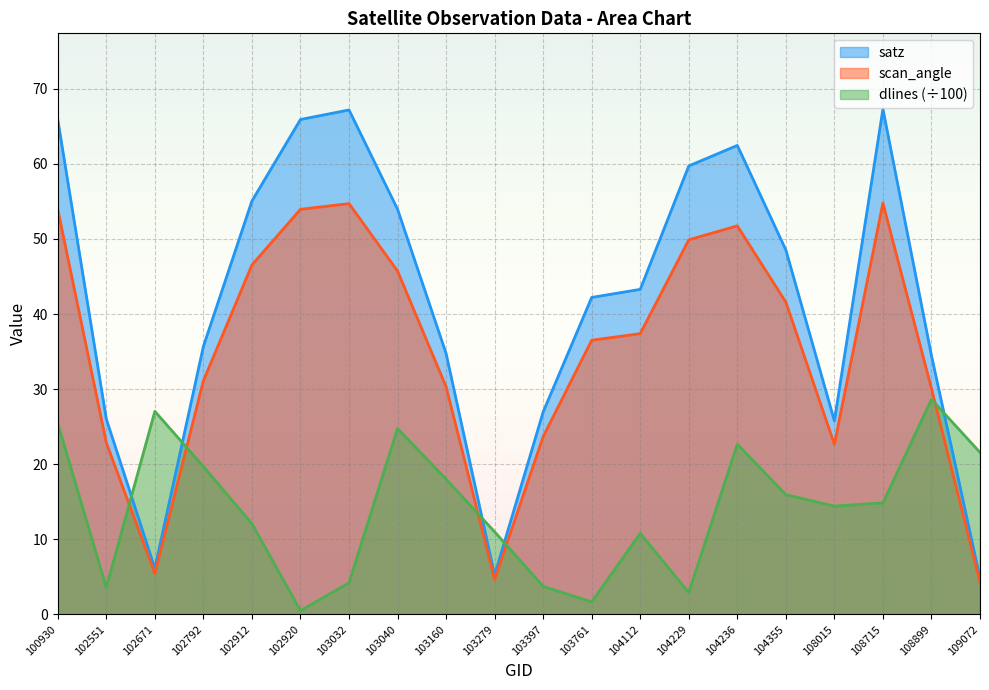

True or false: scan_angle and satz cross at least once.

False